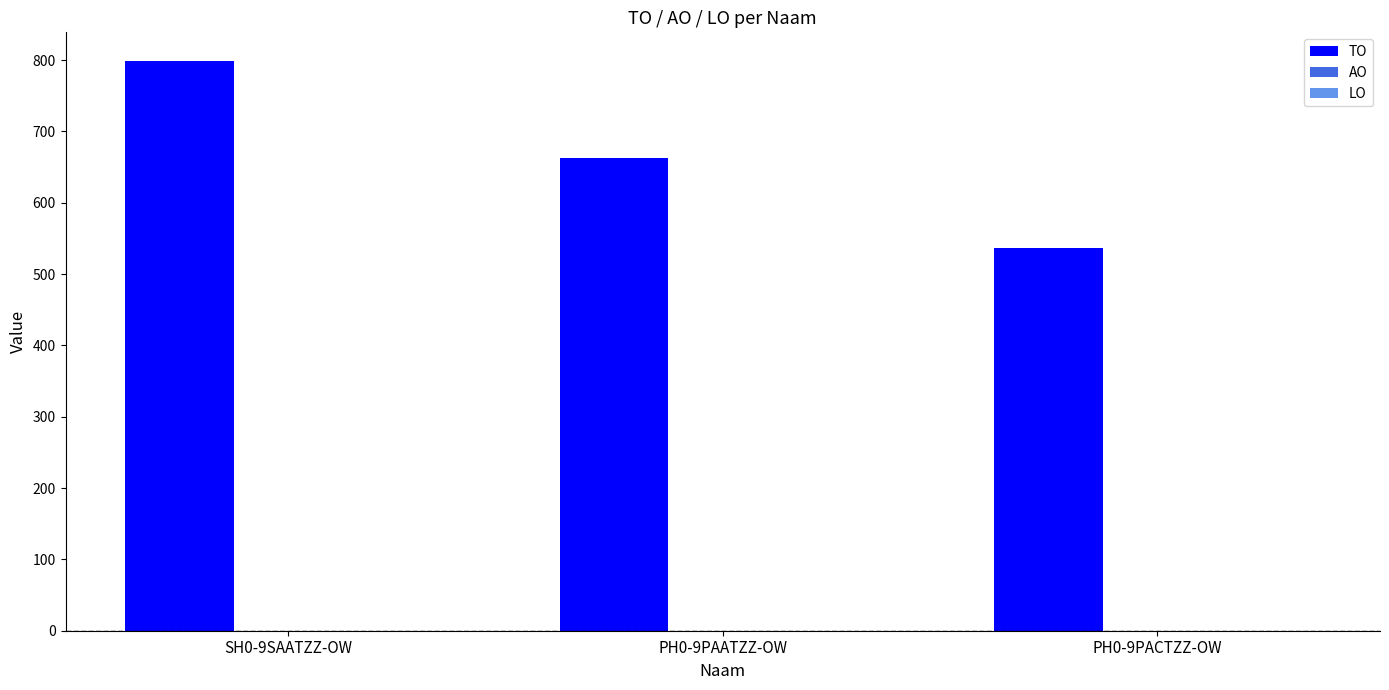

The value at PH0-9PAATZZ-OW is 663. True or false?

True